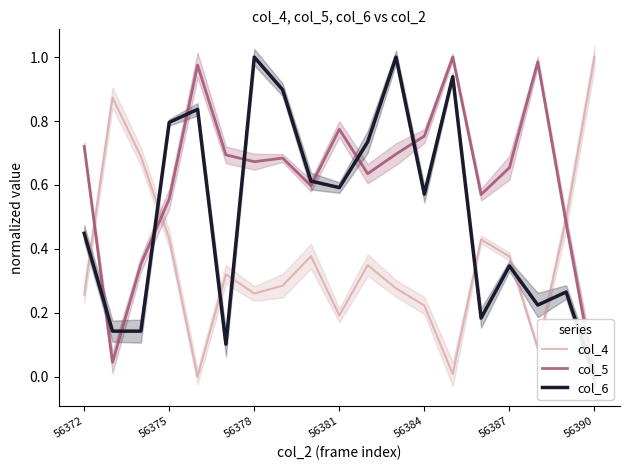

Count the number of categories in the chart.

19